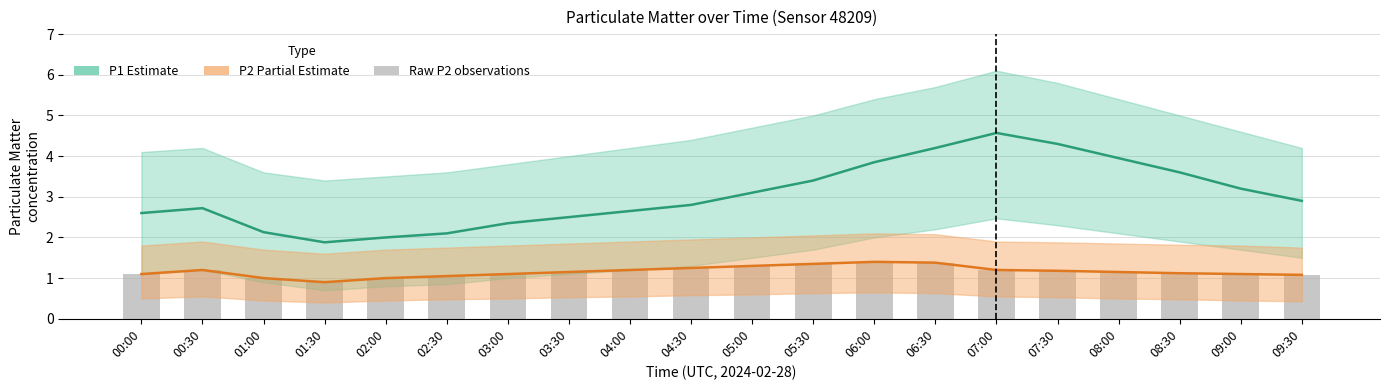

What is the difference between the highest and lowest values at 04:30?

1.5